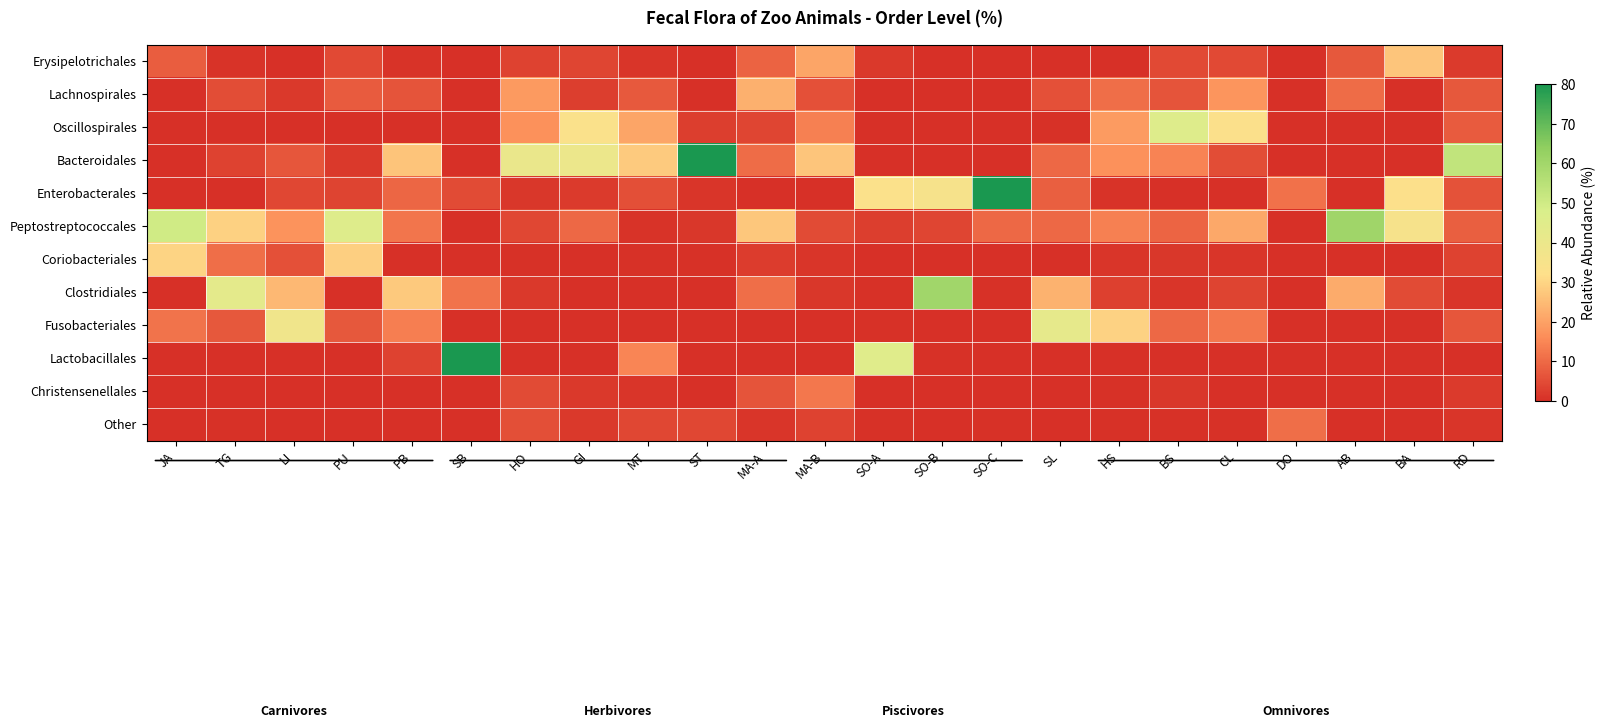

Reading left to right, list all the values displayed in this chart.

Erysipelotrichales: JA=8.0	TG=0.8	LI=0.0	PU=4.4	PB=0.9	SB=0.0	HO=3.3	GI=4.0	MT=1.0	ST=0.0	MA-A=8.8	MA-B=20.7	SO-A=1.9	SO-B=0.0	SO-C=0.0	SL=0.0	HS=0.2	BS=4.6	CL=4.7	DO=0.0	AB=6.9	BA=27.0	RD=2.2
Lachnospirales: JA=0.2	TG=5.1	LI=1.6	PU=7.7	PB=6.4	SB=0.0	HO=18.7	GI=2.7	MT=7.3	ST=0.0	MA-A=22.9	MA-B=5.7	SO-A=0.0	SO-B=0.0	SO-C=0.1	SL=5.7	HS=10.7	BS=6.4	CL=17.5	DO=0.0	AB=10.5	BA=0.1	RD=7.2
Oscillospirales: JA=0.0	TG=0.0	LI=0.0	PU=0.0	PB=0.0	SB=0.0	HO=17.1	GI=33.6	MT=20.7	ST=2.7	MA-A=3.8	MA-B=14.0	SO-A=0.0	SO-B=0.0	SO-C=0.0	SL=0.5	HS=18.9	BS=45.6	CL=32.9	DO=0.0	AB=0.0	BA=0.0	RD=7.6
Bacteroidales: JA=0.0	TG=3.4	LI=6.8	PU=1.6	PB=26.7	SB=0.0	HO=40.6	GI=39.6	MT=28.0	ST=83.1	MA-A=10.6	MA-B=26.9	SO-A=0.0	SO-B=0.0	SO-C=0.0	SL=9.8	HS=17.2	BS=14.5	CL=5.0	DO=0.0	AB=0.0	BA=0.0	RD=53.1
Enterobacterales: JA=0.0	TG=0.0	LI=4.3	PU=3.5	PB=9.5	SB=4.9	HO=1.5	GI=1.9	MT=5.5	ST=1.0	MA-A=0.0	MA-B=0.0	SO-A=33.2	SO-B=35.2	SO-C=84.2	SL=8.3	HS=0.9	BS=0.1	CL=0.3	DO=11.3	AB=0.0	BA=32.8	RD=6.0
Peptostreptococcales: JA=49.8	TG=29.4	LI=17.4	PU=45.9	PB=12.0	SB=0.0	HO=4.2	GI=9.9	MT=0.8	ST=1.4	MA-A=27.2	MA-B=5.0	SO-A=2.7	SO-B=3.9	SO-C=9.8	SL=9.8	HS=13.8	BS=9.2	CL=21.5	DO=0.0	AB=60.6	BA=35.3	RD=8.3
Coriobacteriales: JA=30.0	TG=10.7	LI=5.7	PU=28.9	PB=0.0	SB=0.0	HO=0.6	GI=0.1	MT=0.4	ST=0.4	MA-A=2.4	MA-B=1.0	SO-A=0.0	SO-B=0.0	SO-C=0.0	SL=0.0	HS=1.0	BS=1.6	CL=1.2	DO=0.0	AB=0.0	BA=0.0	RD=3.4
Clostridiales: JA=0.0	TG=43.1	LI=24.6	PU=0.0	PB=27.6	SB=11.6	HO=1.7	GI=0.0	MT=0.3	ST=0.0	MA-A=10.9	MA-B=1.4	SO-A=0.6	SO-B=60.1	SO-C=0.5	SL=23.3	HS=3.1	BS=1.2	CL=3.5	DO=0.3	AB=22.1	BA=4.8	RD=1.2
Fusobacteriales: JA=11.6	TG=7.0	LI=37.9	PU=6.9	PB=13.5	SB=0.0	HO=0.0	GI=0.0	MT=0.0	ST=0.0	MA-A=0.0	MA-B=0.0	SO-A=0.5	SO-B=0.0	SO-C=0.1	SL=42.3	HS=29.4	BS=9.7	CL=12.3	DO=0.0	AB=0.0	BA=0.0	RD=6.6
Lactobacillales: JA=0.0	TG=0.0	LI=0.0	PU=0.0	PB=3.4	SB=83.2	HO=0.0	GI=0.0	MT=14.7	ST=0.0	MA-A=0.0	MA-B=0.0	SO-A=44.9	SO-B=0.5	SO-C=0.0	SL=0.2	HS=0.1	BS=0.0	CL=0.0	DO=0.1	AB=0.0	BA=0.0	RD=0.0
Christensenellales: JA=0.0	TG=0.0	LI=0.0	PU=0.0	PB=0.0	SB=0.0	HO=4.8	GI=1.8	MT=1.2	ST=0.0	MA-A=6.4	MA-B=12.2	SO-A=0.0	SO-B=0.0	SO-C=0.0	SL=0.0	HS=0.6	BS=1.5	CL=0.1	DO=0.0	AB=0.0	BA=0.0	RD=2.0
Other: JA=0.2	TG=0.4	LI=0.0	PU=0.0	PB=0.0	SB=0.0	HO=5.6	GI=1.7	MT=4.3	ST=4.3	MA-A=1.0	MA-B=3.3	SO-A=0.4	SO-B=0.0	SO-C=0.5	SL=0.1	HS=0.6	BS=0.5	CL=0.4	DO=10.8	AB=0.0	BA=0.0	RD=1.1